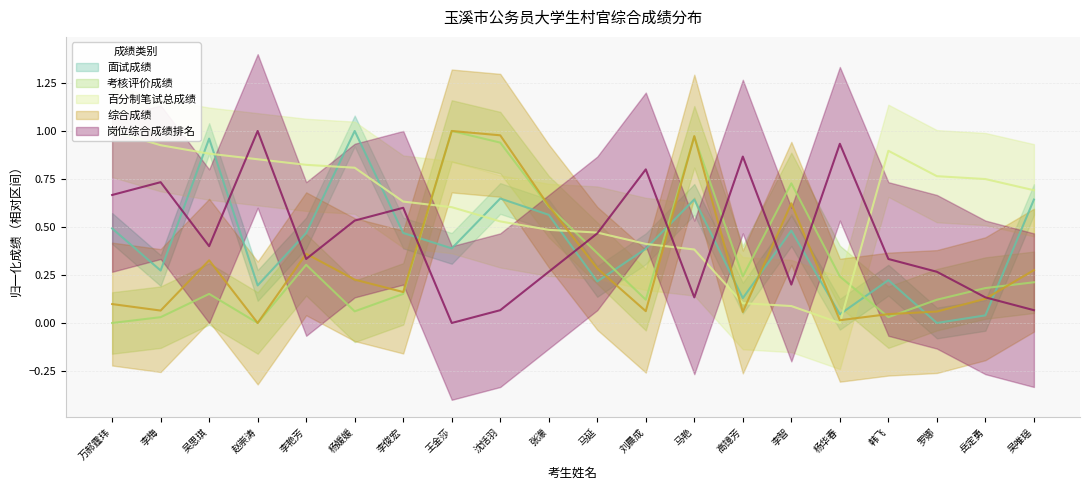

What value does the 岗位综合成绩排名 series have at 李智?

0.2